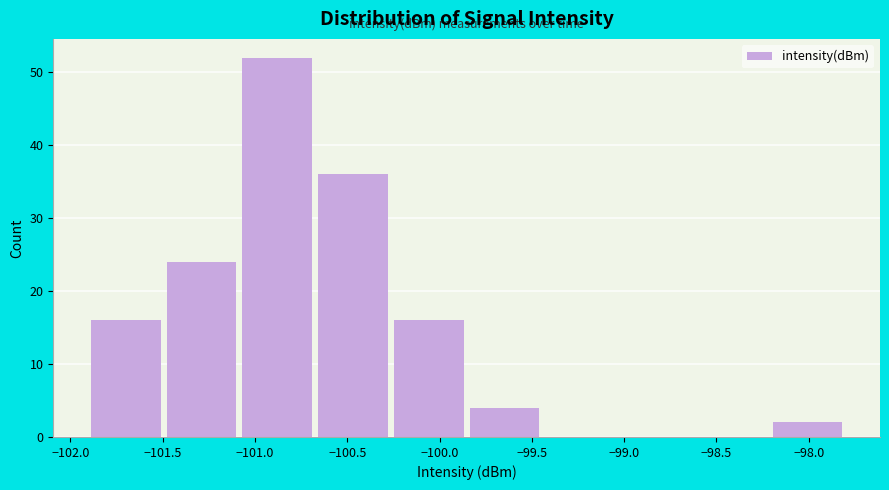

What is the height of the bar covering -101.10 to -100.65 on the x-axis? Neither the bar edges nor the heights are printed on the chart, so give them approximately, as read against the axes.

52